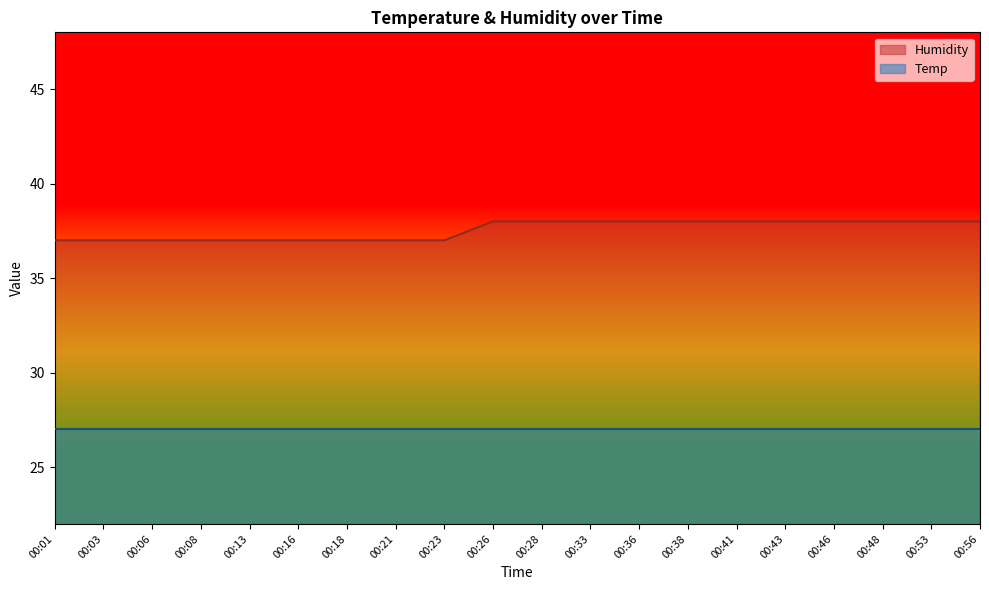

At which label is the value closest to 37?

00:01